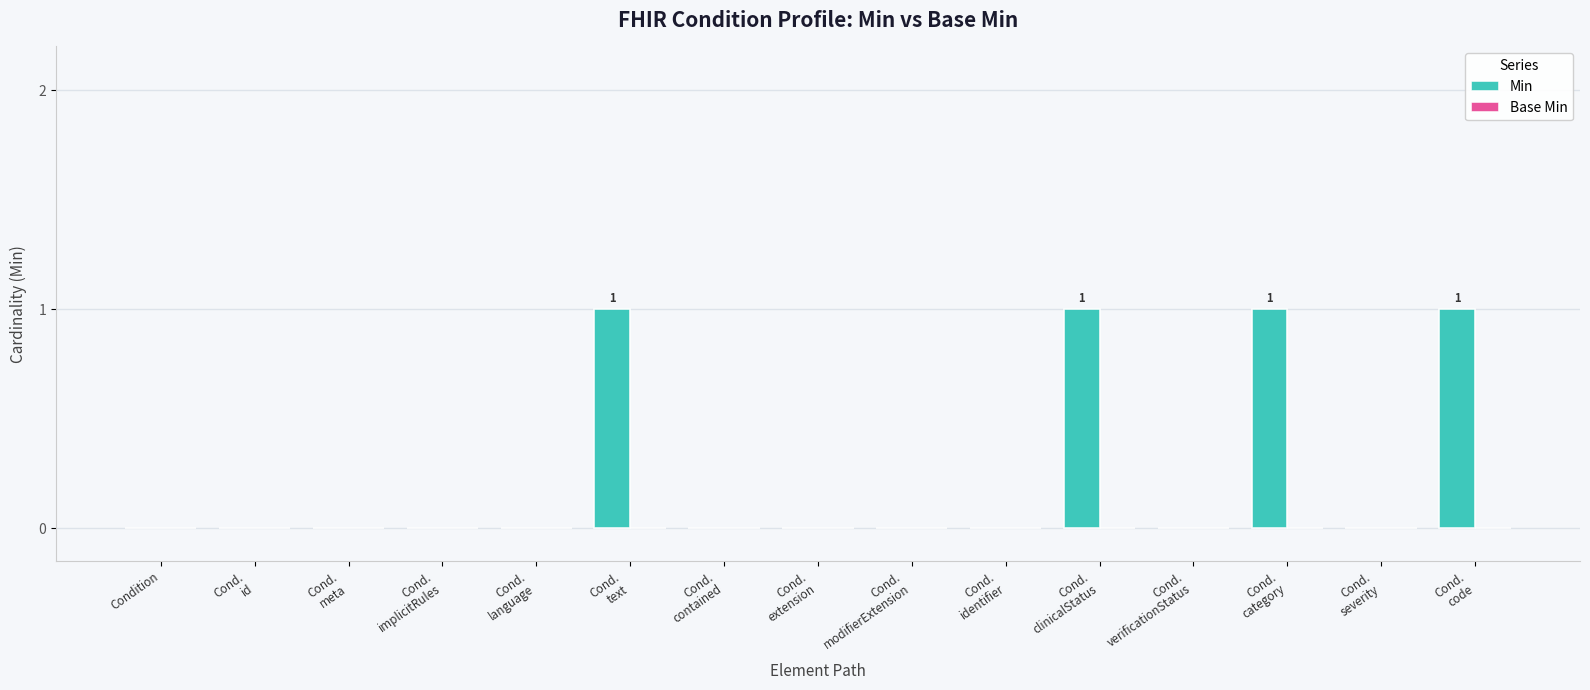

How many categories are shown in the chart?

15